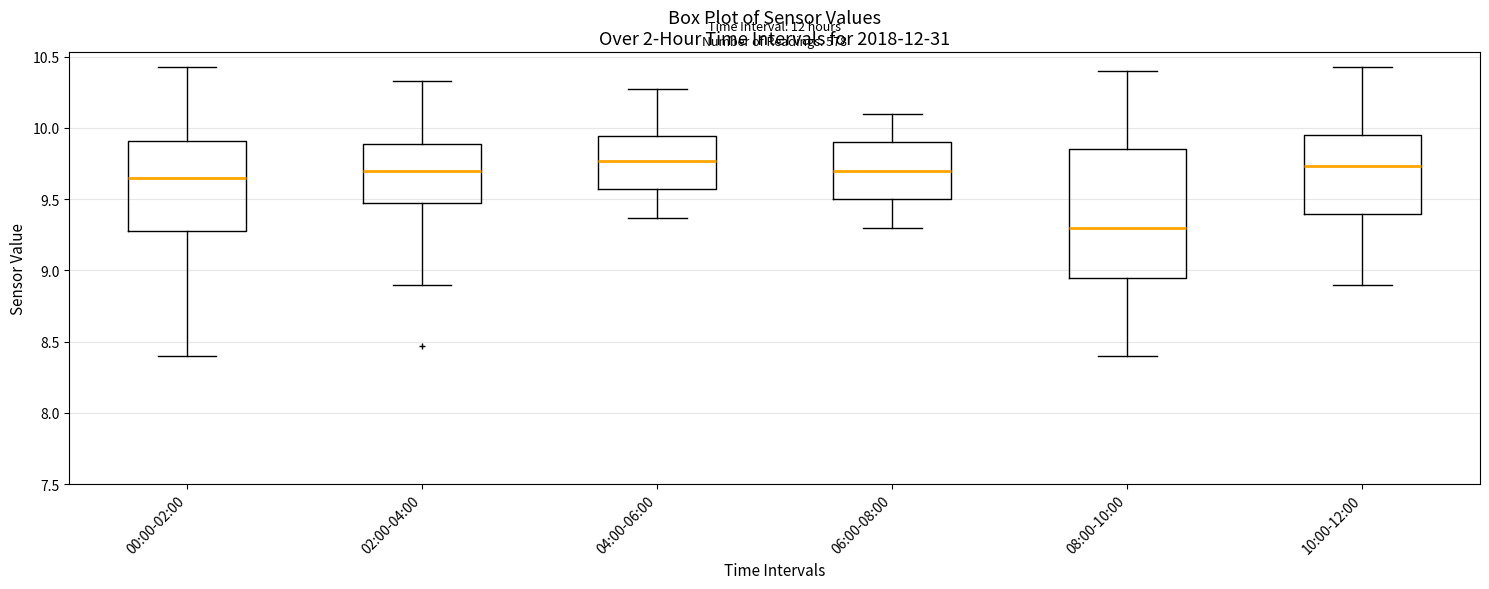

Reading left to right, read every box against the y-axis: the position of its median line, the range the box covers, and the ends of its whiskers. The values are not printed on the chart, so give them approximately, as read against the axis.

00:00-02:00: median 9.65, box 9.30 to 9.90, whiskers 8.40 to 10.45
02:00-04:00: median 9.70, box 9.45 to 9.90, whiskers 8.90 to 10.35
04:00-06:00: median 9.75, box 9.55 to 9.95, whiskers 9.35 to 10.25
06:00-08:00: median 9.70, box 9.50 to 9.90, whiskers 9.30 to 10.10
08:00-10:00: median 9.30, box 8.95 to 9.85, whiskers 8.40 to 10.40
10:00-12:00: median 9.75, box 9.40 to 9.95, whiskers 8.90 to 10.45